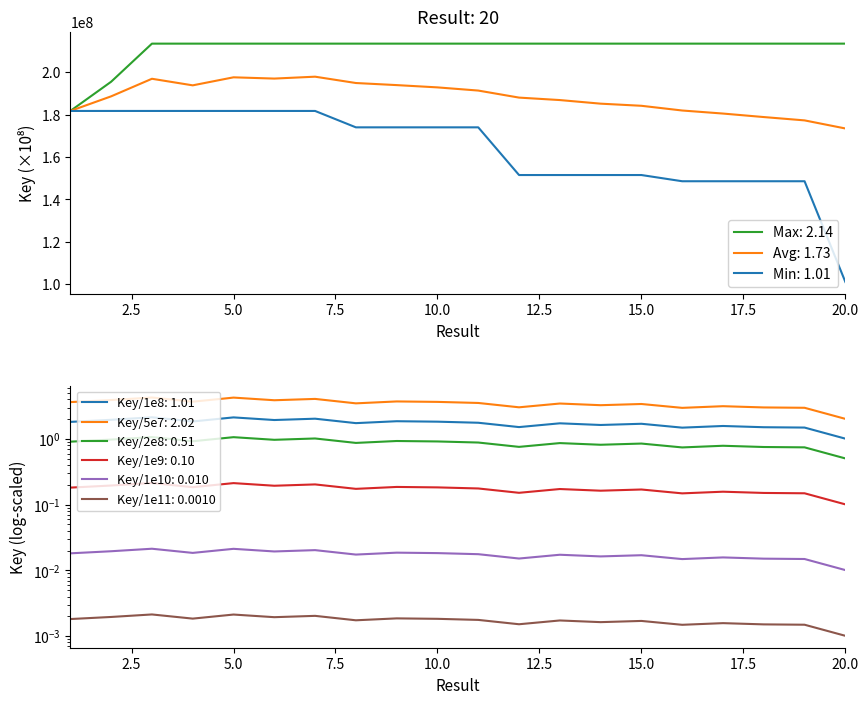

How many points are lower than both their immediate neighbors (excluding endpoints)?

6